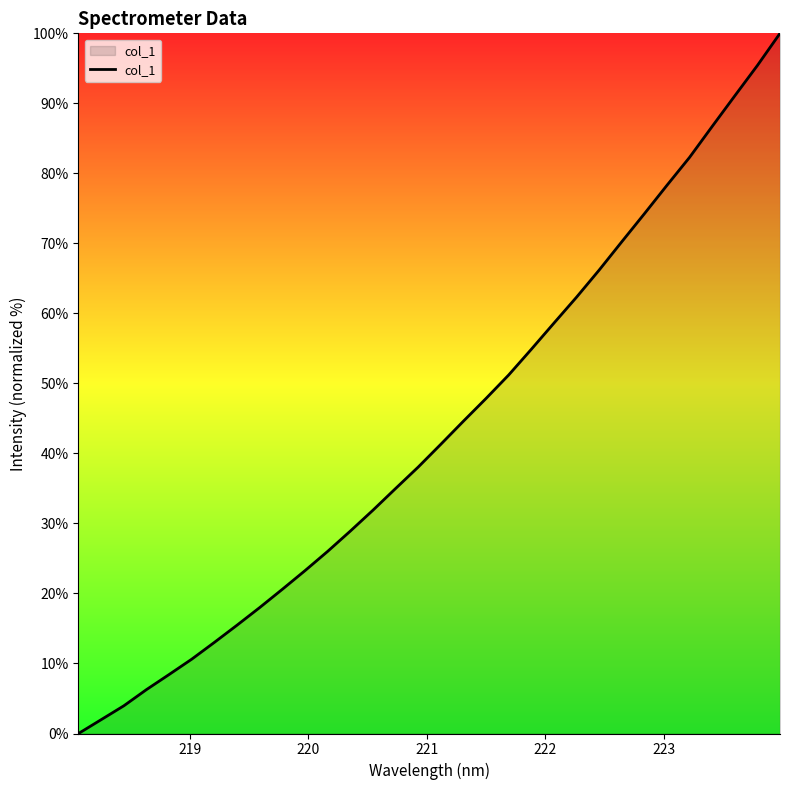

What is the difference between the maximum and minimum values?

100.0